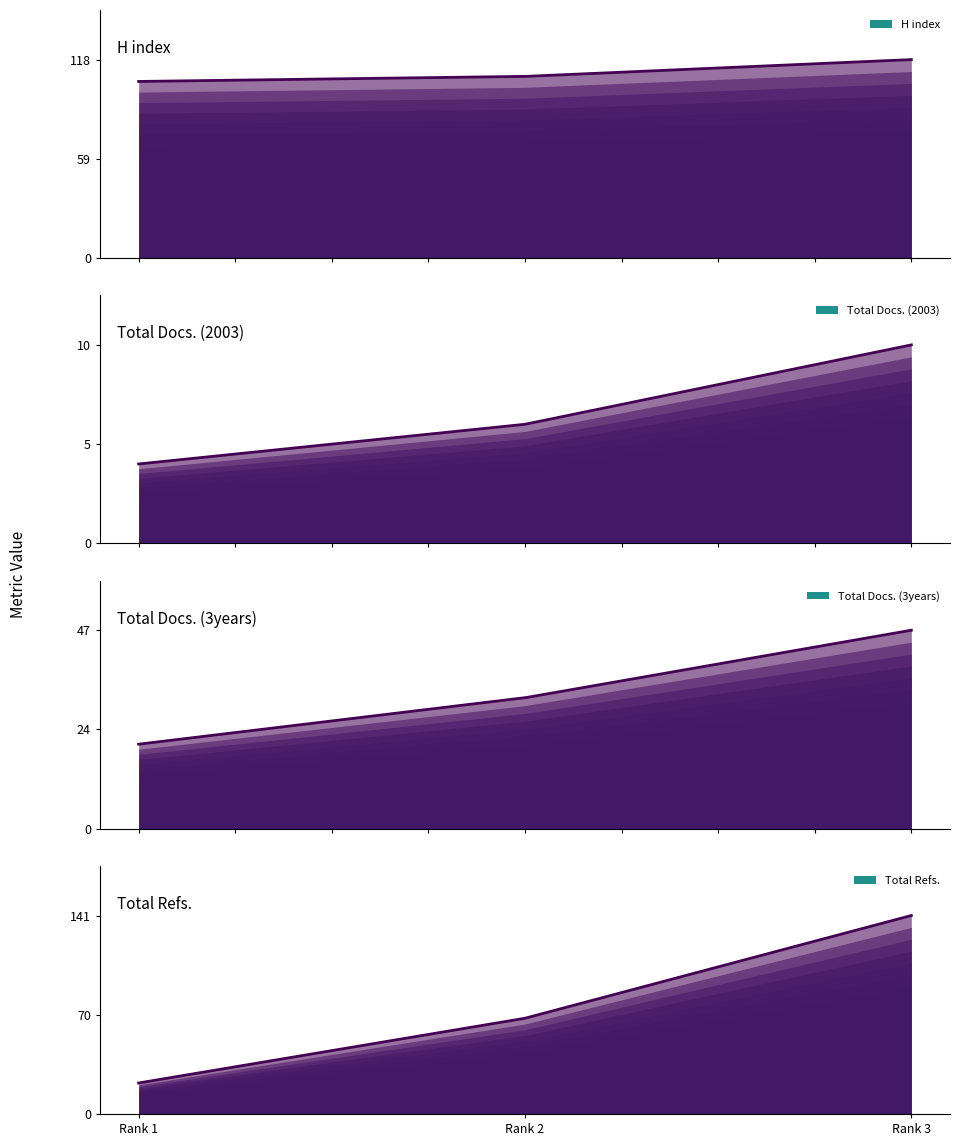

Where is Total Refs. nearest to the value 81?

2